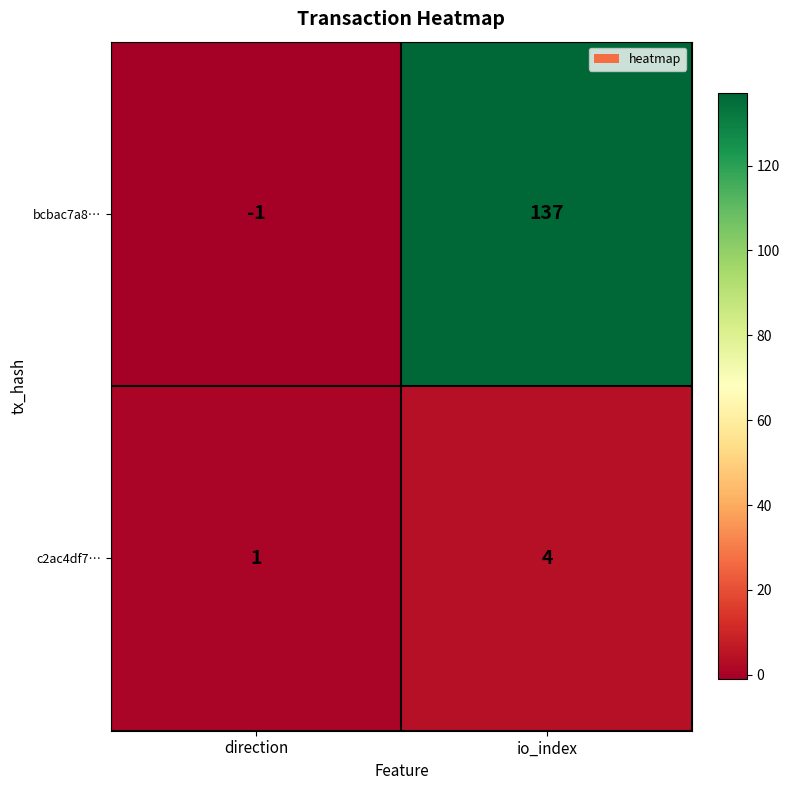

At which category is the sum across all series the highest?

io_index